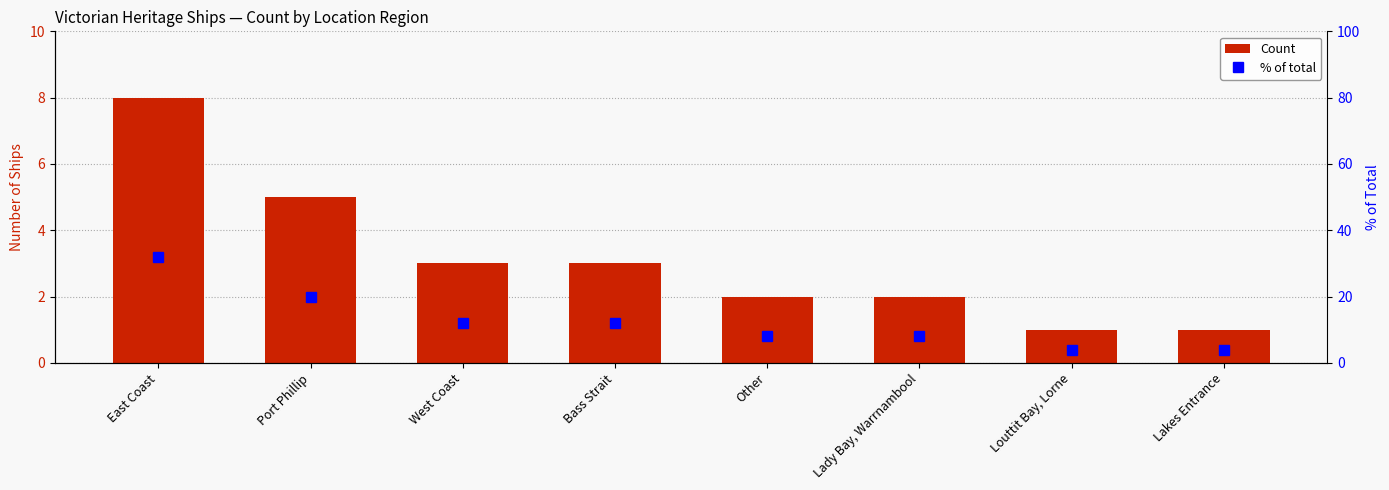

Does the chart contain any negative values?

No